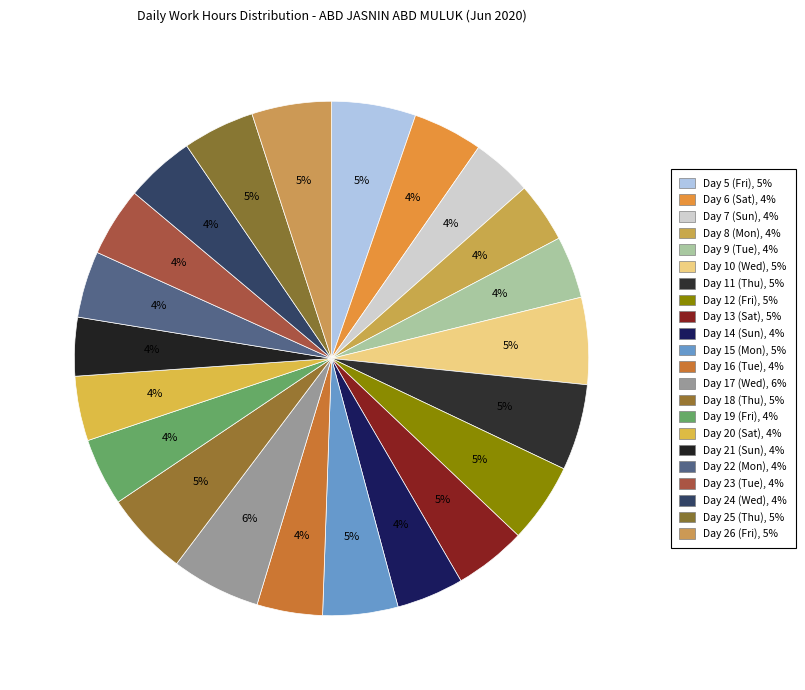

How many slices are in this pie chart?

22